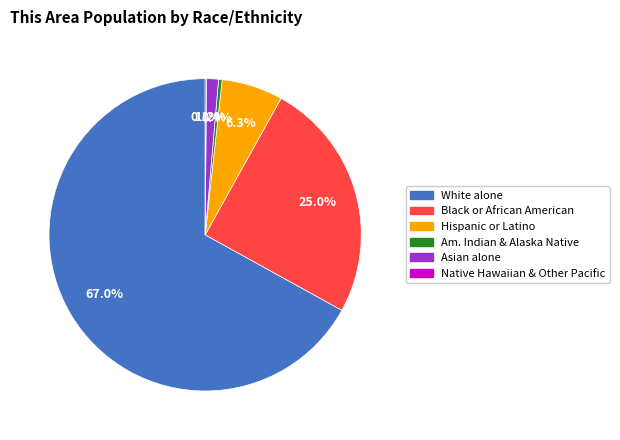

Does any single category account for the majority?

Yes